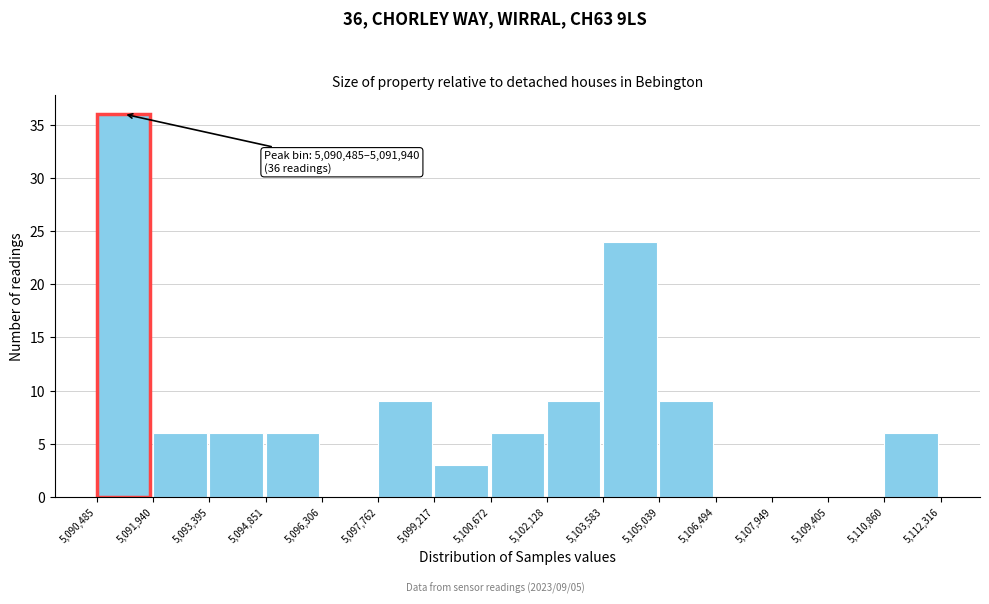

Which range on the x-axis has the tallest bar?

5,090,485 to 5,091,940